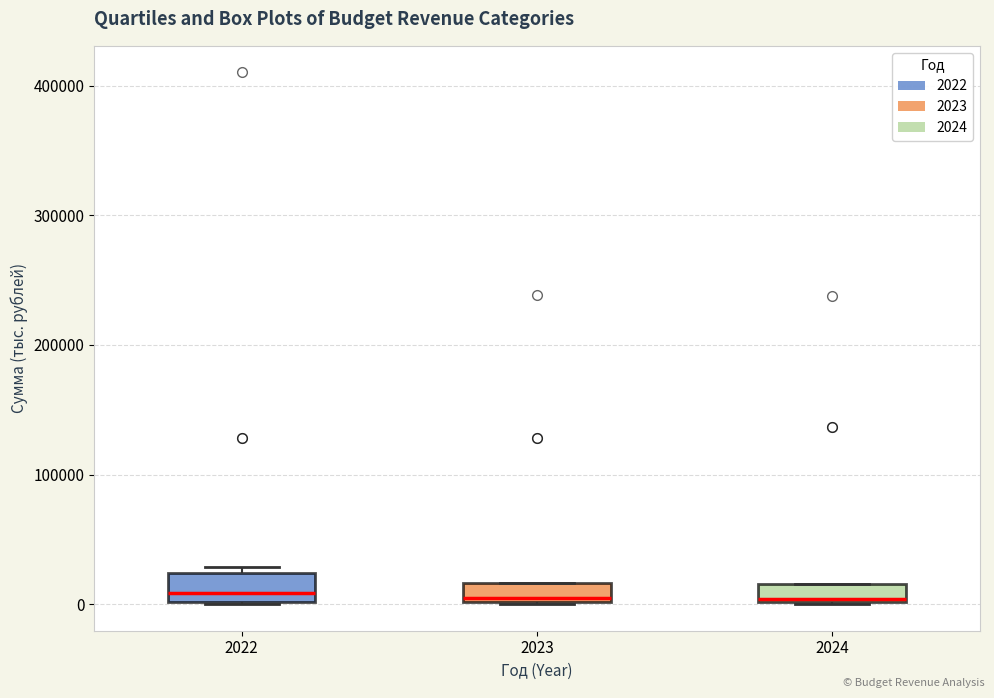

Where is the lower edge of the box at x = 2022 on the y-axis? The values are not printed on the chart, so give them approximately, as read against the axis.

0